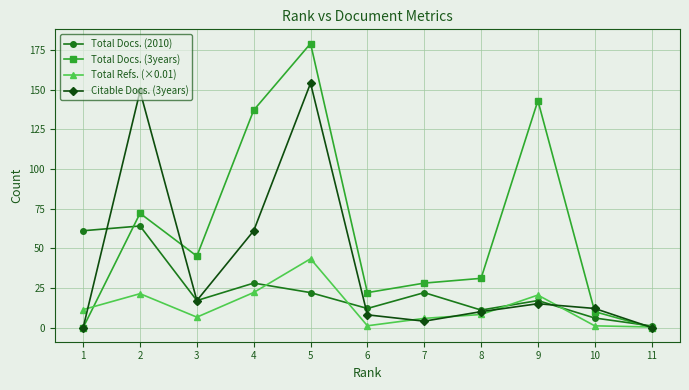

Rank the series by their maximum value, from highest to lowest.

Total Docs. (3years), Citable Docs. (3years), Total Docs. (2010), Total Refs. (×0.01)